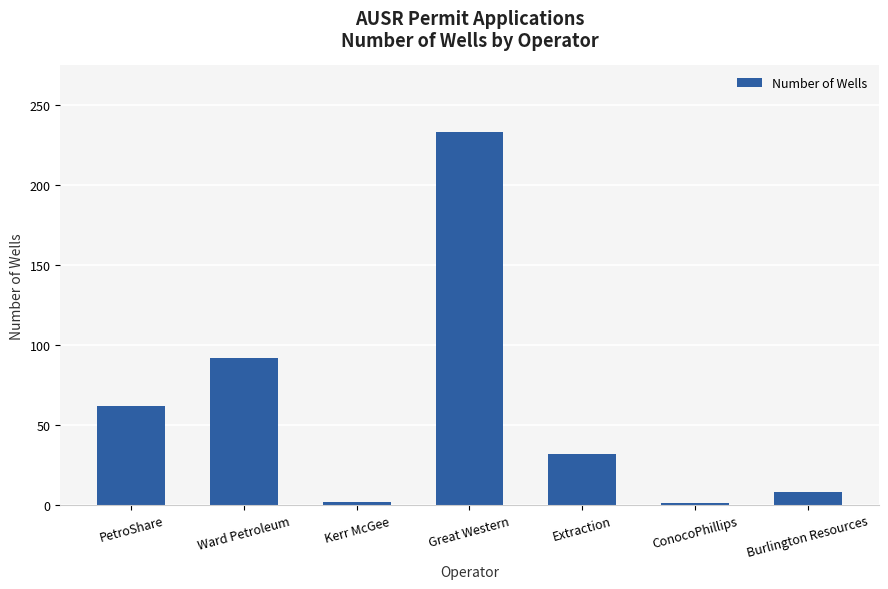

Which has a higher value, Great Western or Ward Petroleum?

Great Western